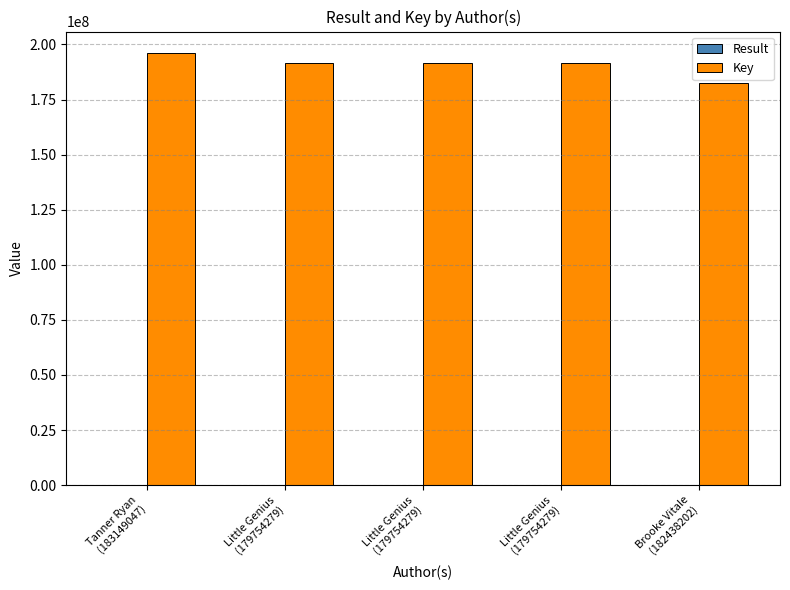

Count the number of data series in this chart.

2